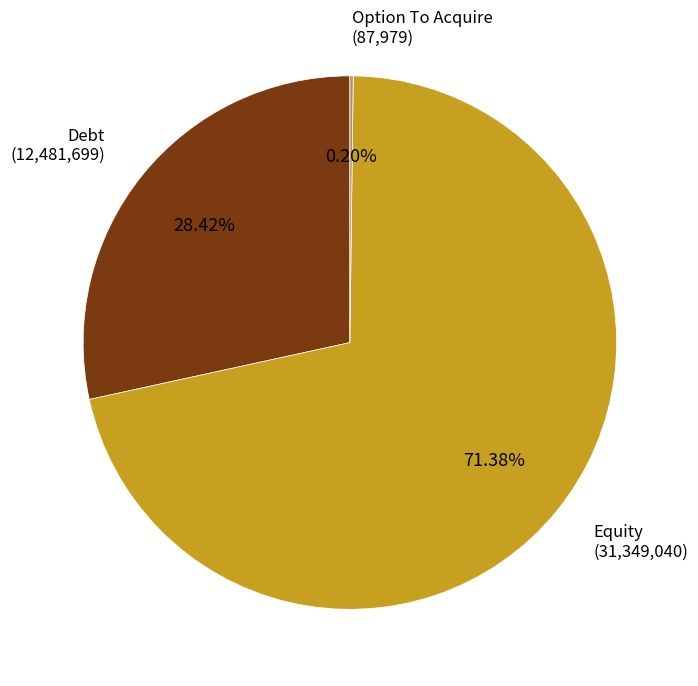

Is there any slice that represents more than half of the pie?

Yes